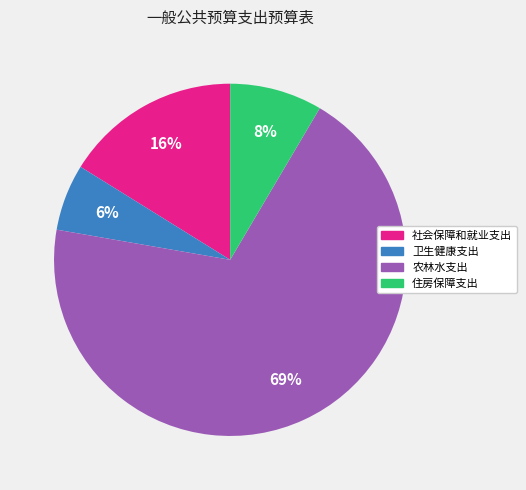

What is the smallest slice in the pie chart?

卫生健康支出